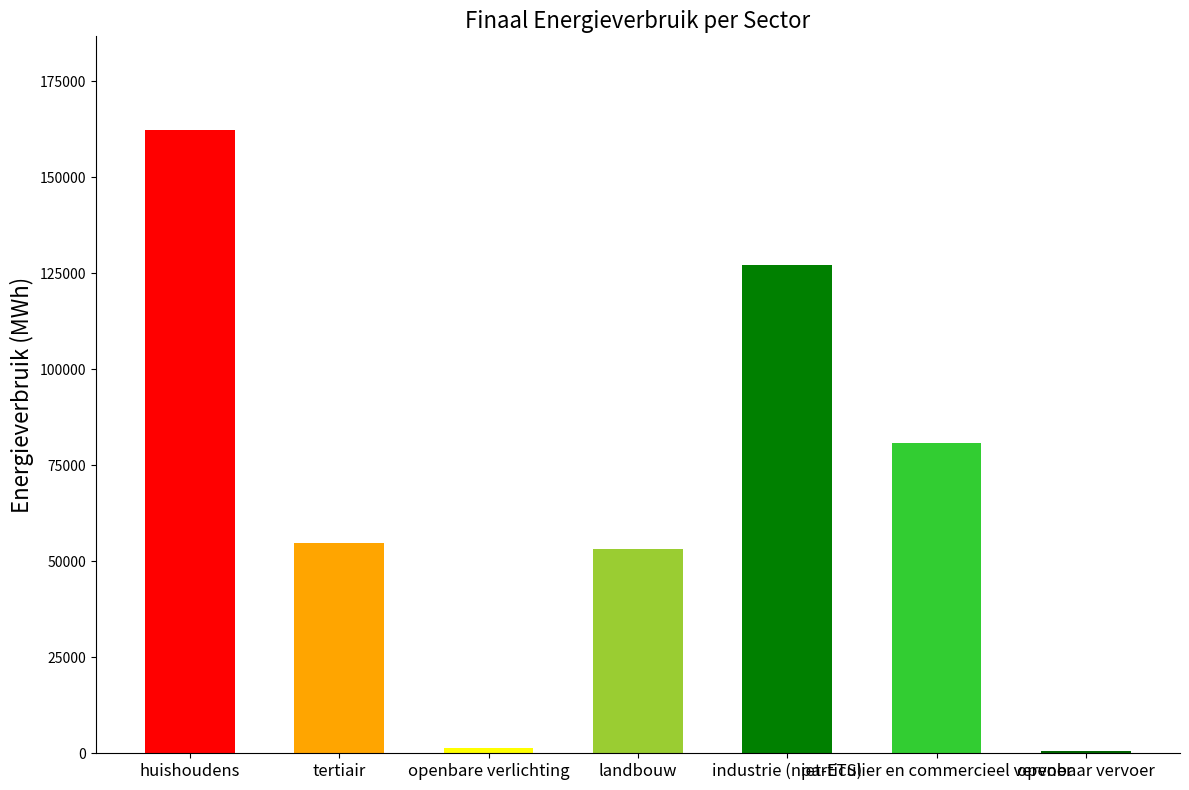

What is the difference between the second highest and minimum values?

126535.3